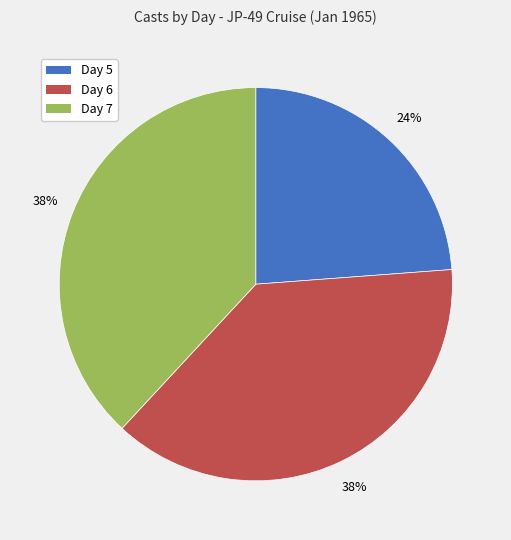

Combined, do Day 7 and Day 6 account for over 50%?

Yes